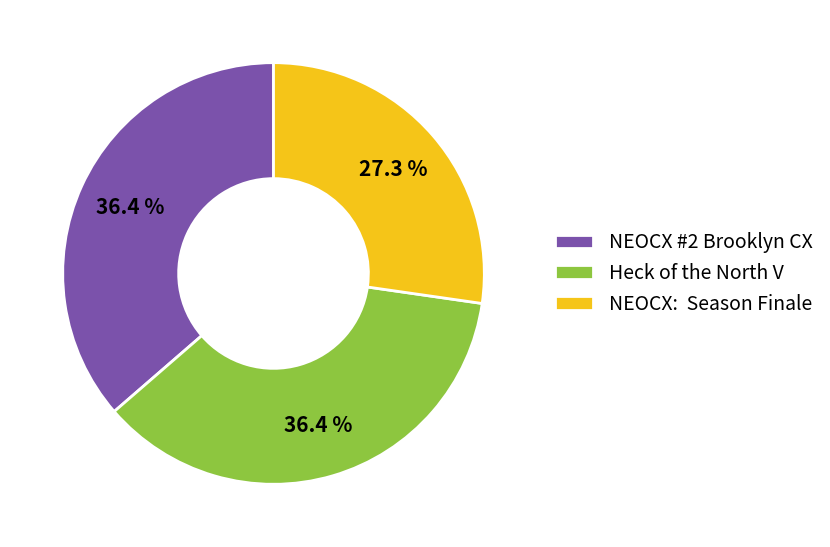

How many slices are in this pie chart?

3